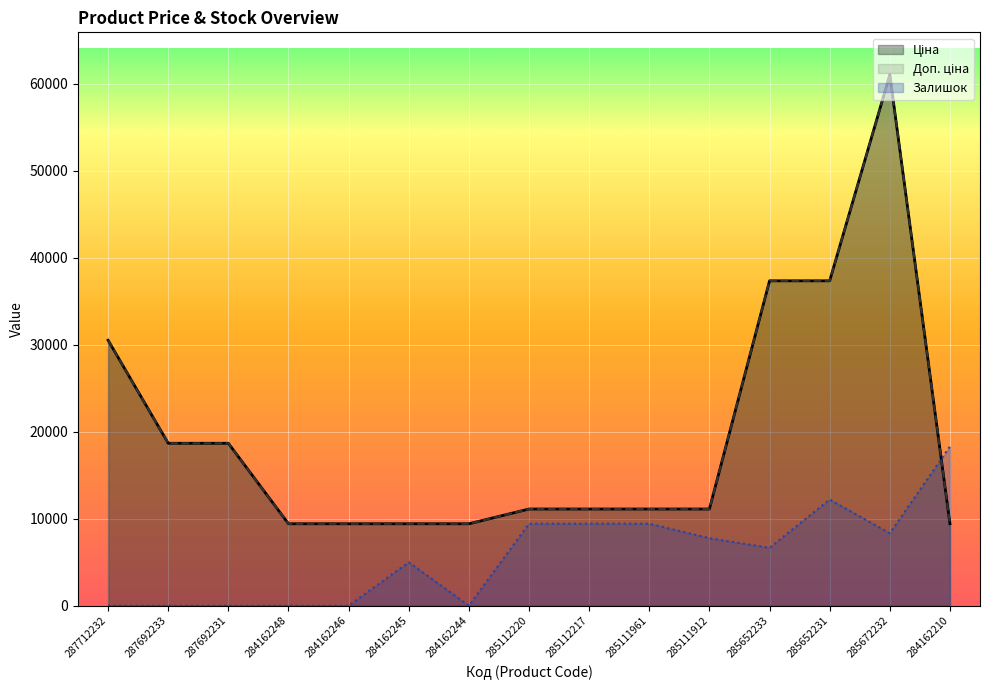

List the series in order of their peak value, lowest first.

Залишок, Ціна, Доп. ціна